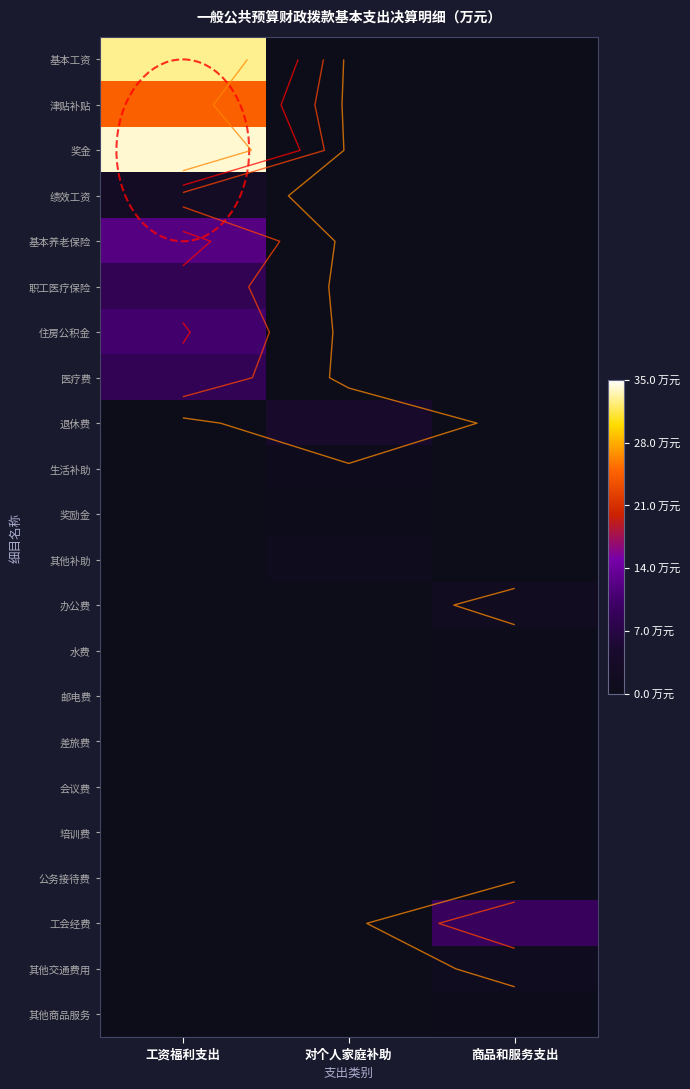

How many distinct data groups are displayed?

22